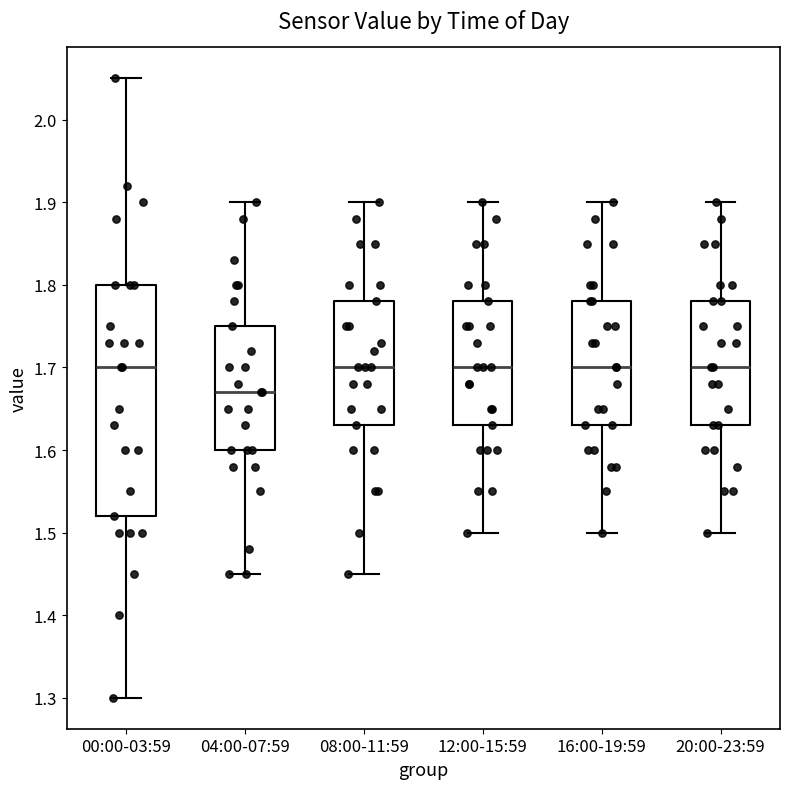

Reading left to right, read every box against the y-axis: the position of its median line, the range the box covers, and the ends of its whiskers. The values are not printed on the chart, so give them approximately, as read against the axis.

00:00-03:59: median 1.70, box 1.52 to 1.80, whiskers 1.30 to 2.05
04:00-07:59: median 1.67, box 1.60 to 1.75, whiskers 1.45 to 1.90
08:00-11:59: median 1.70, box 1.63 to 1.78, whiskers 1.45 to 1.90
12:00-15:59: median 1.70, box 1.63 to 1.78, whiskers 1.50 to 1.90
16:00-19:59: median 1.70, box 1.63 to 1.78, whiskers 1.50 to 1.90
20:00-23:59: median 1.70, box 1.63 to 1.78, whiskers 1.50 to 1.90